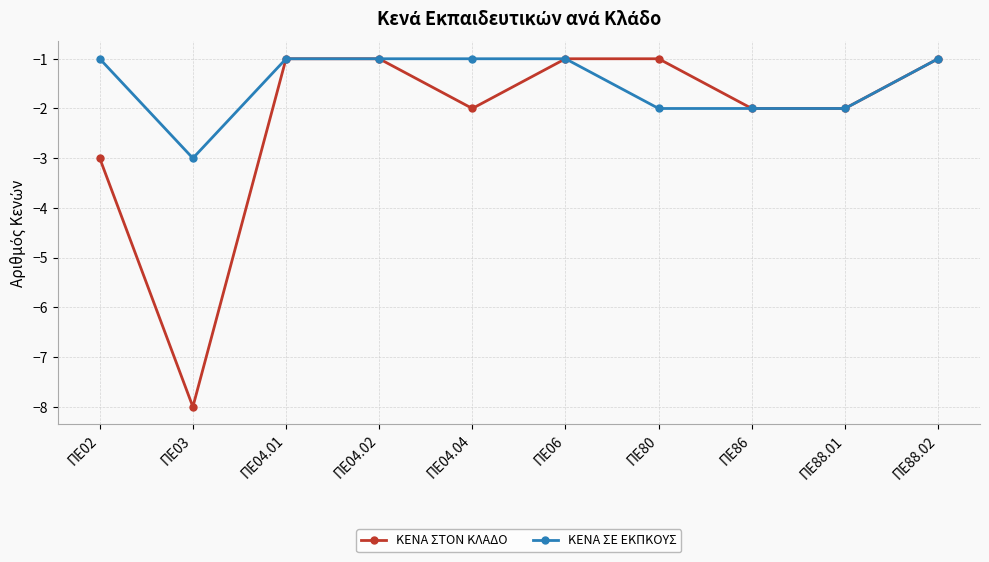

Reading left to right, what are all the values shown in this chart?

ΚΕΝΑ ΣΤΟΝ ΚΛΑΔΟ: ΠΕ02=-3	ΠΕ03=-8	ΠΕ04.01=-1	ΠΕ04.02=-1	ΠΕ04.04=-2	ΠΕ06=-1	ΠΕ80=-1	ΠΕ86=-2	ΠΕ88.01=-2	ΠΕ88.02=-1
ΚΕΝΑ ΣΕ ΕΚΠΚΟΥΣ: ΠΕ02=-1	ΠΕ03=-3	ΠΕ04.01=-1	ΠΕ04.02=-1	ΠΕ04.04=-1	ΠΕ06=-1	ΠΕ80=-2	ΠΕ86=-2	ΠΕ88.01=-2	ΠΕ88.02=-1